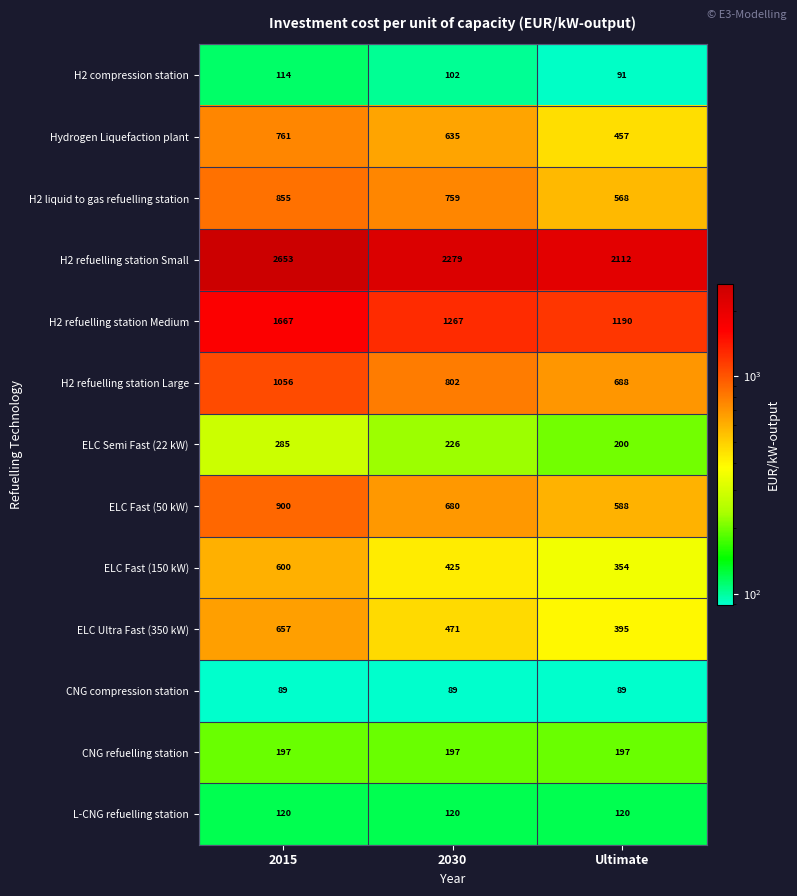

Which series has the widest spread of values?

H2 refuelling station Small